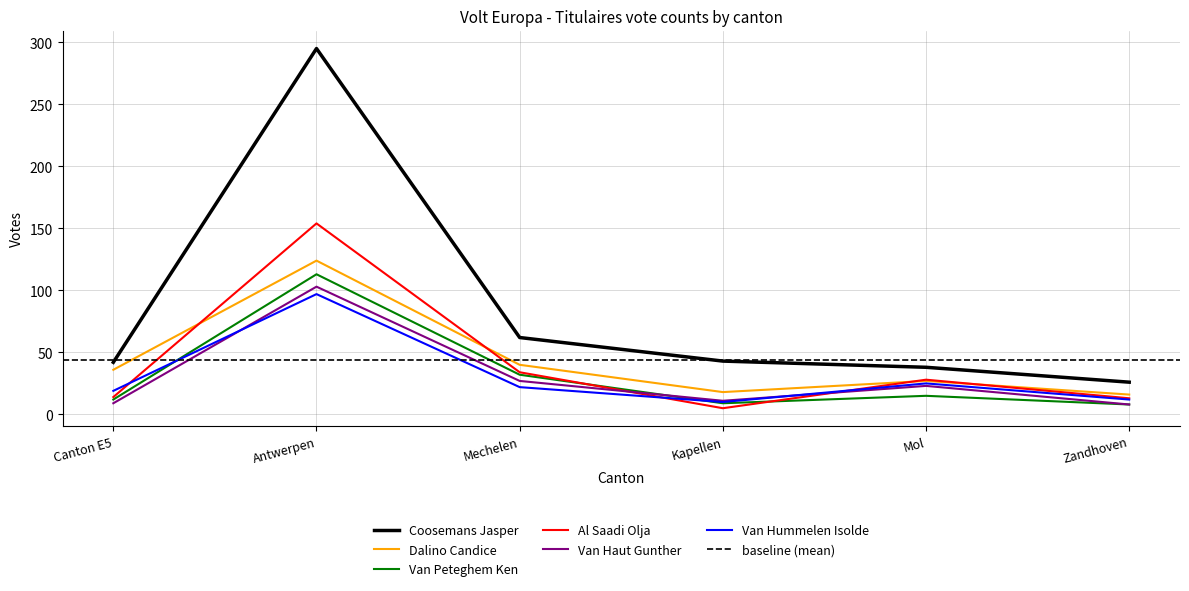

At which label does Dalino Candice first exceed 36?

Antwerpen